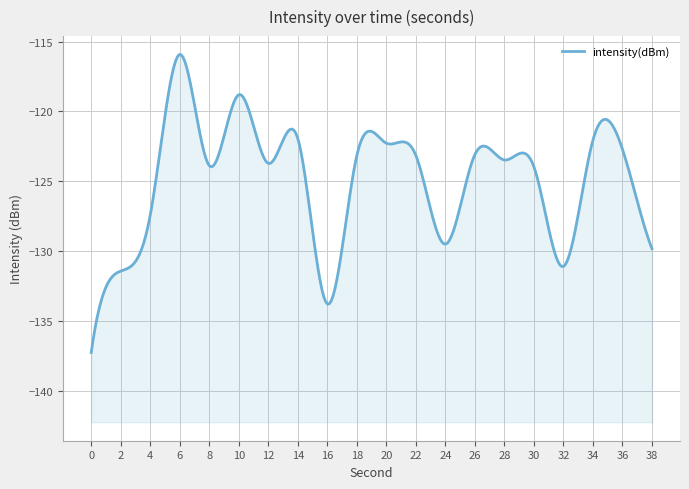

Reading left to right, list all the values displayed in this chart.

-137.3	-131.4	-127.4	-115.9	-123.9	-118.8	-123.7	-121.9	-133.8	-123.2	-122.3	-123.1	-129.5	-123.1	-123.5	-124.0	-131.1	-122.1	-122.7	-129.8